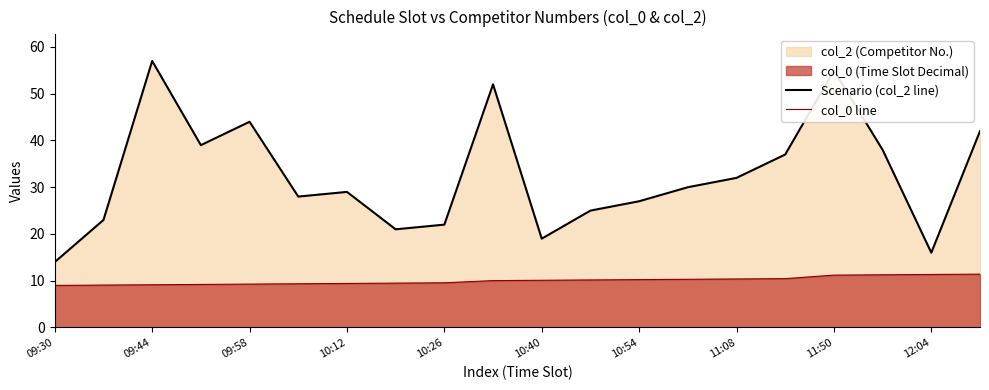

Reading left to right, list all the values displayed in this chart.

Scenario (col_2 line): 14.0	23.0	57.0	39.0	44.0	28.0	29.0	21.0	22.0	52.0	19.0	25.0	27.0	30.0	32.0	37.0	55.0	38.0	16.0	42.0
col_0 line: 9.0	9.1	9.1	9.2	9.3	9.3	9.4	9.5	9.6	10.0	10.1	10.2	10.2	10.3	10.4	10.4	11.2	11.3	11.3	11.4